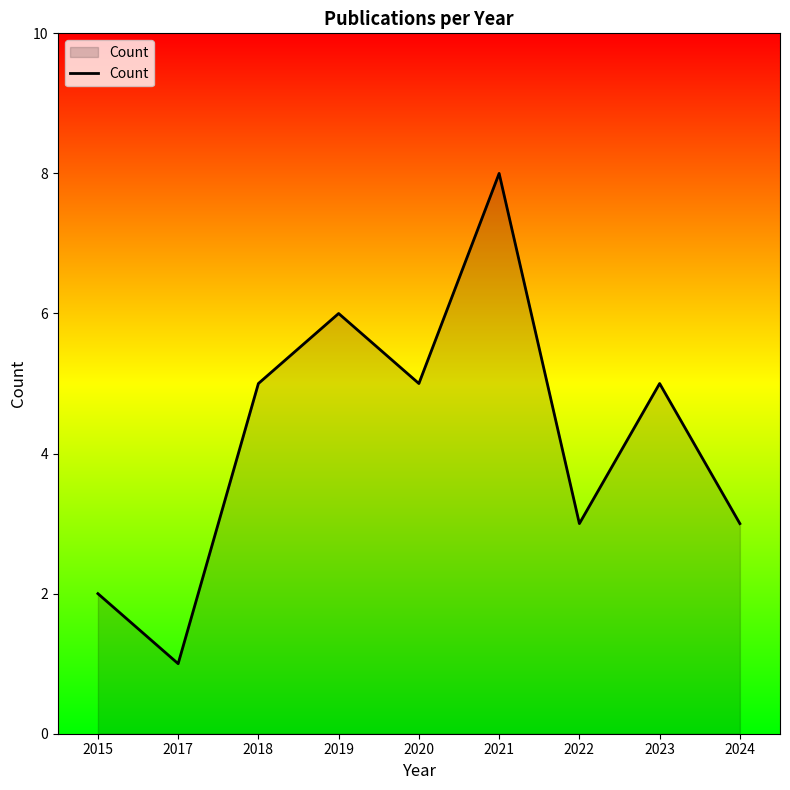

Reading left to right, what are all the values shown in this chart?

2	1	5	6	5	8	3	5	3